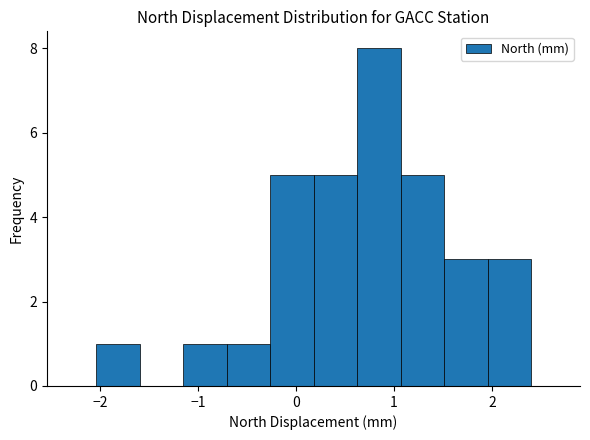

Reading left to right, list every bar in this chart as the range it spans on the x-axis followed by its height. Neither the bar edges nor the heights are printed on the chart, so give them approximately, as read against the axes.

-2.0 to -1.6: 1
-1.6 to -1.2: 0
-1.2 to -0.7: 1
-0.7 to -0.3: 1
-0.3 to 0.2: 5
0.2 to 0.6: 5
0.6 to 1.1: 8
1.1 to 1.5: 5
1.5 to 2.0: 3
2.0 to 2.4: 3